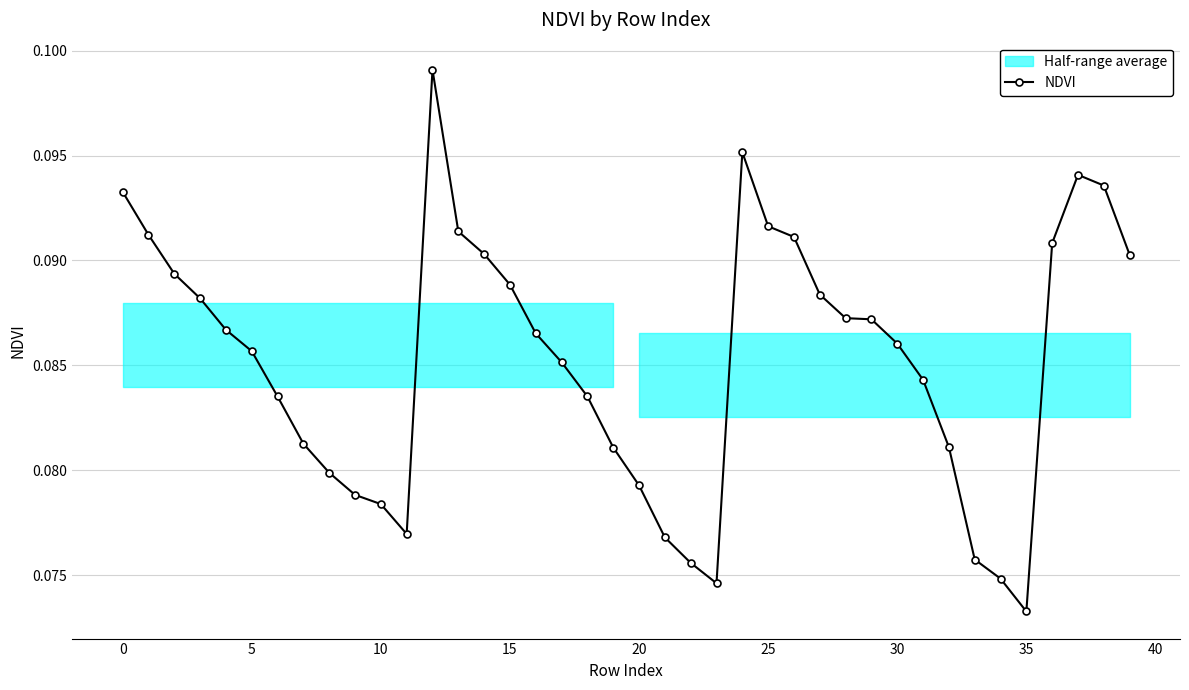

How many values are between 0 and 1?

40